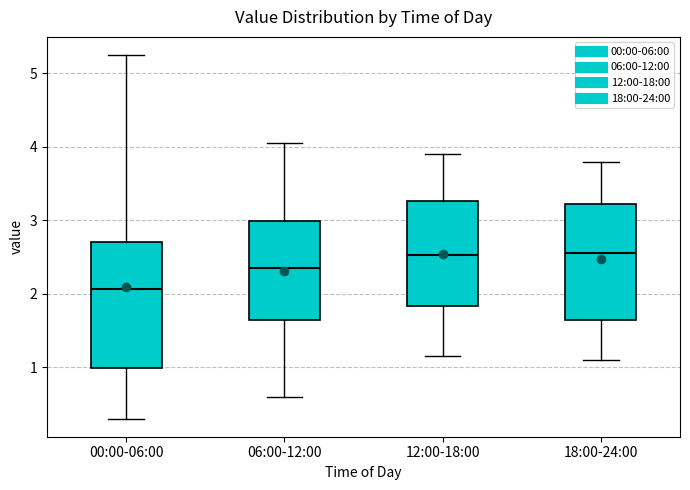

Reading left to right, transcribe this box plot: for each box, give where its median line is, the range the box spans, and where its two whiskers end, as read against the y-axis. The values are not printed on the chart, so give them approximately, as read against the axis.

00:00-06:00: median 2.1, box 1.0 to 2.7, whiskers 0.3 to 5.3
06:00-12:00: median 2.4, box 1.6 to 3.0, whiskers 0.6 to 4.1
12:00-18:00: median 2.5, box 1.8 to 3.3, whiskers 1.2 to 3.9
18:00-24:00: median 2.6, box 1.6 to 3.2, whiskers 1.1 to 3.8